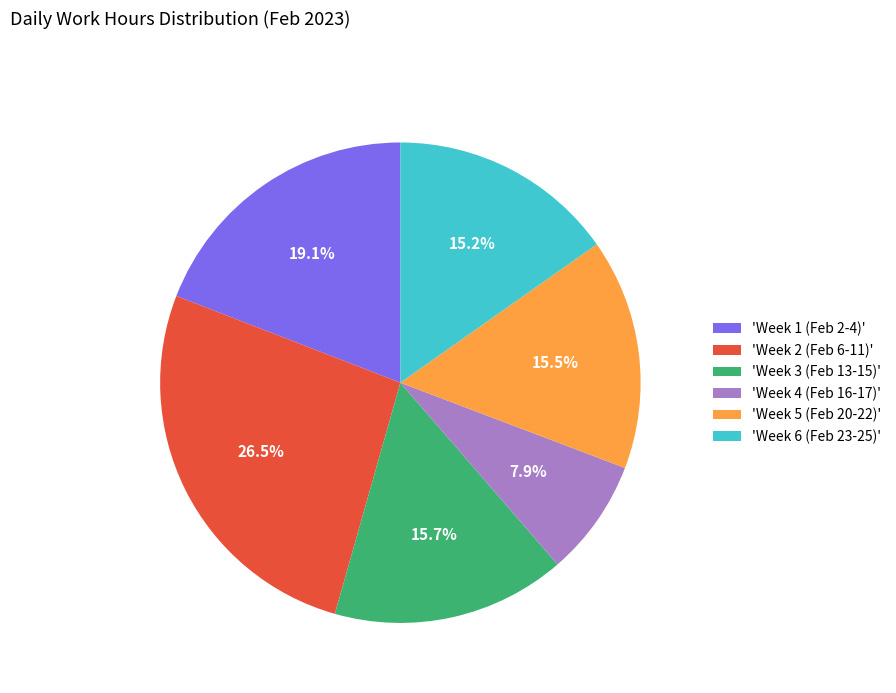

Which slice is the largest?

'Week 2 (Feb 6-11)'